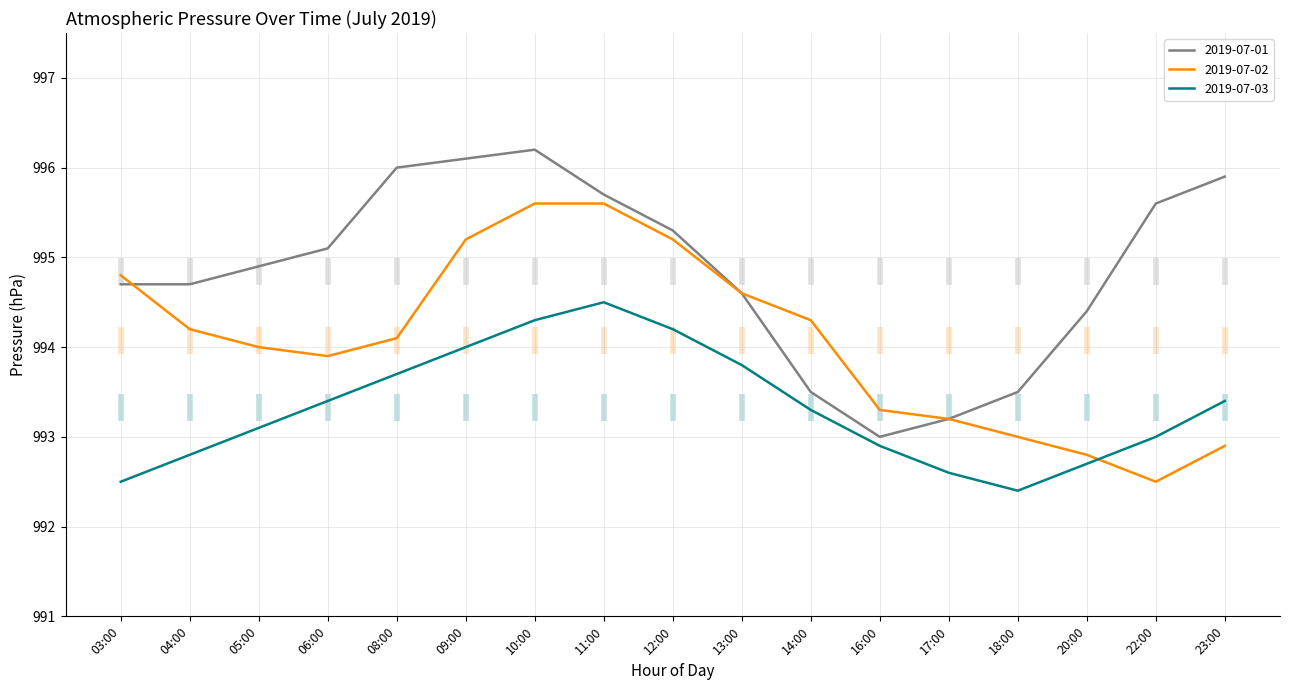

Which series changed the most between 08:00 and 16:00?

2019-07-01